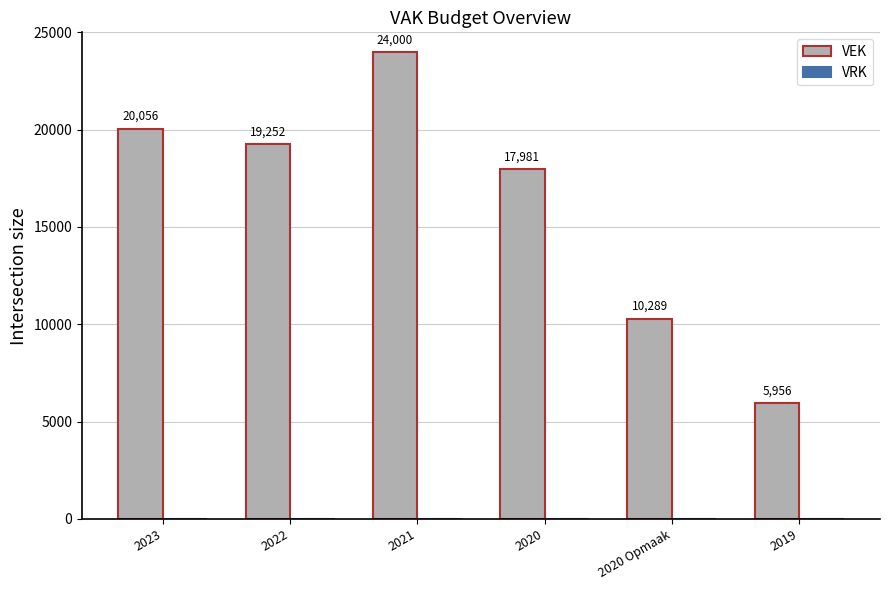

Reading right to left, what are all the values shown in this chart?

5956	10289	17981	24000	19252	20056